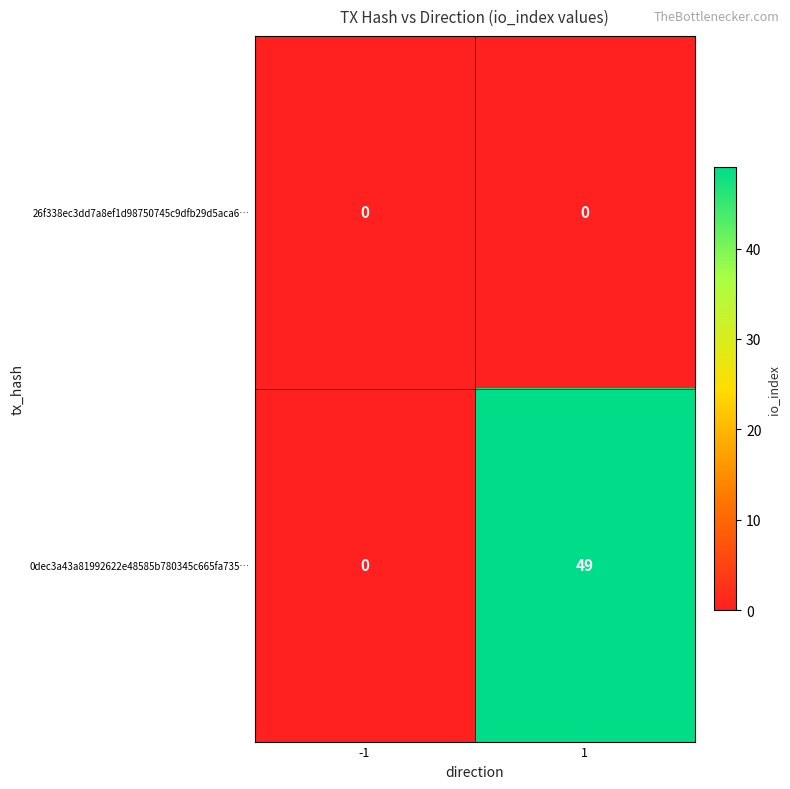

The value of 26f338ec3dd7a8ef1d98750745c9dfb29d5aca6… at -1 is 0. True or false?

True